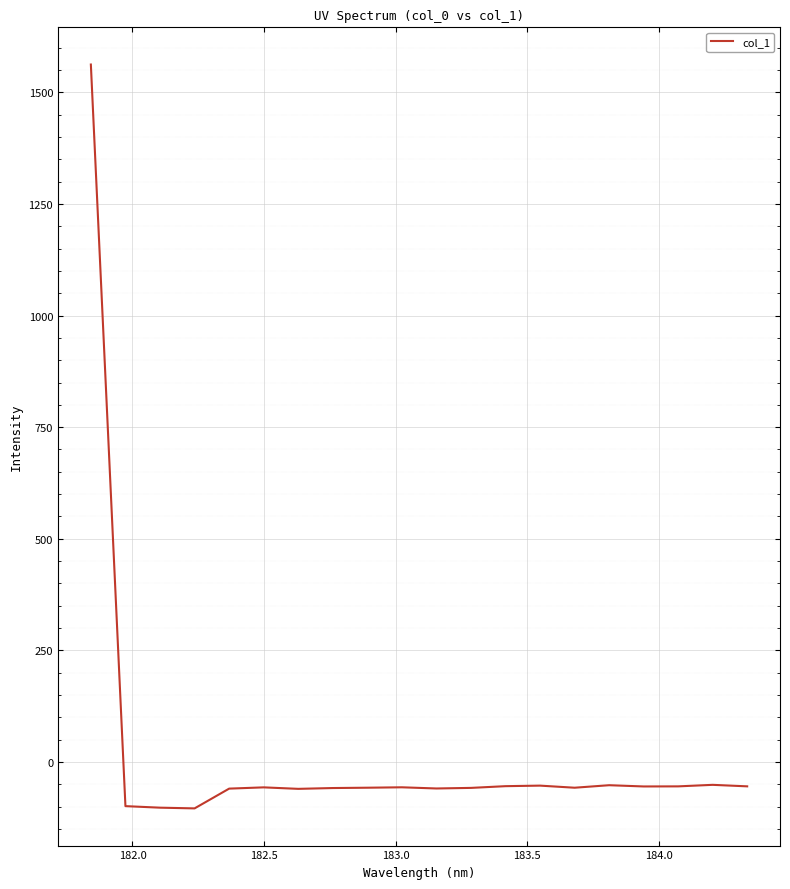

What is the greatest value displayed?

1562.1